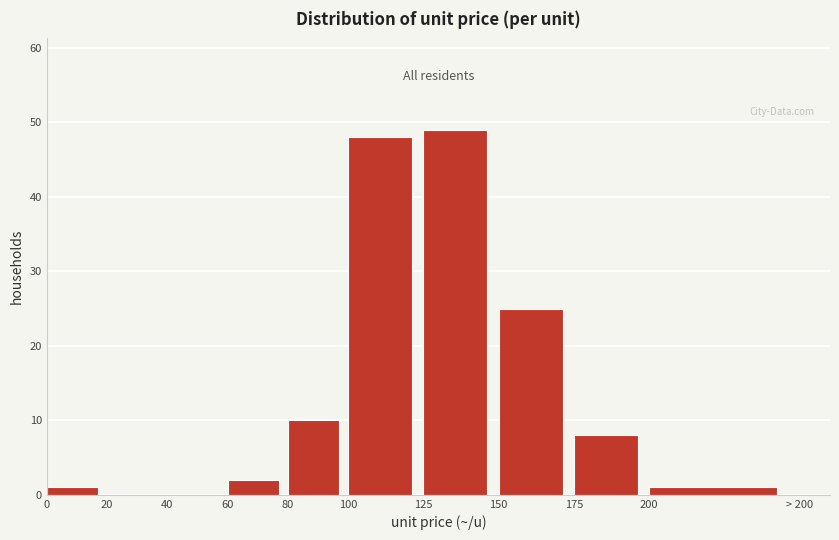

Reading left to right, list all the values displayed in this chart.

0=1	20=0	40=0	60=2	80=10	100=48	125=49	150=25	175=8	200=1